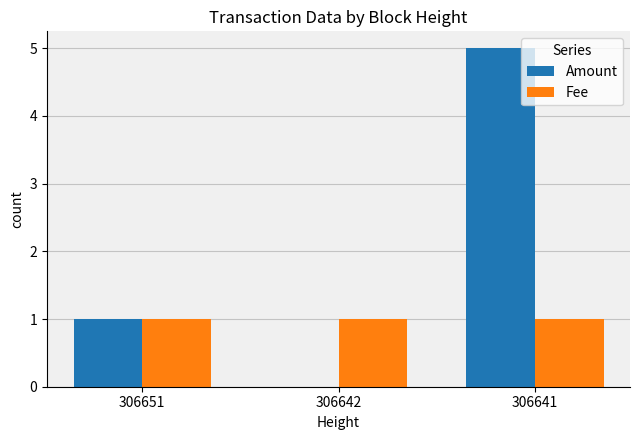

Which series has the largest total across all categories?

Amount